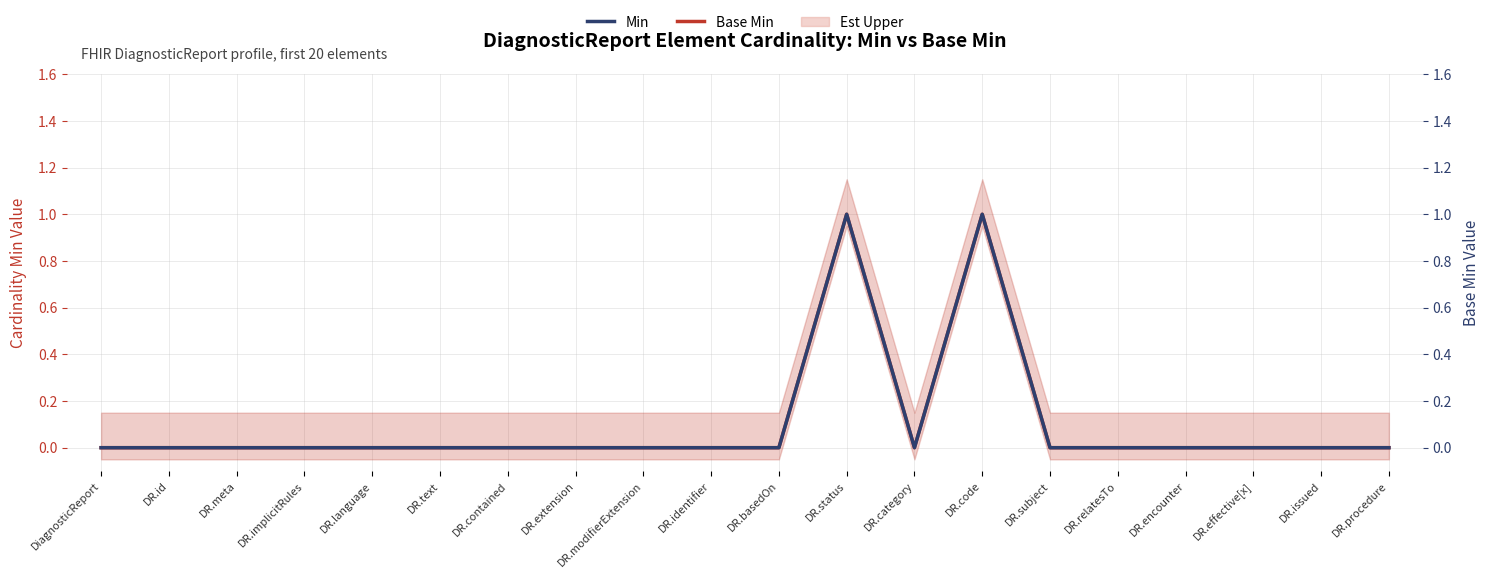

In Min, how many points are lower than both neighbors (excluding endpoints)?

1